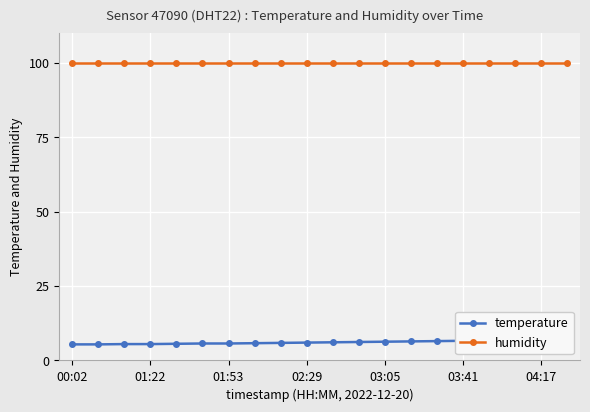

True or false: temperature has a value of 6.8 at 17.

True